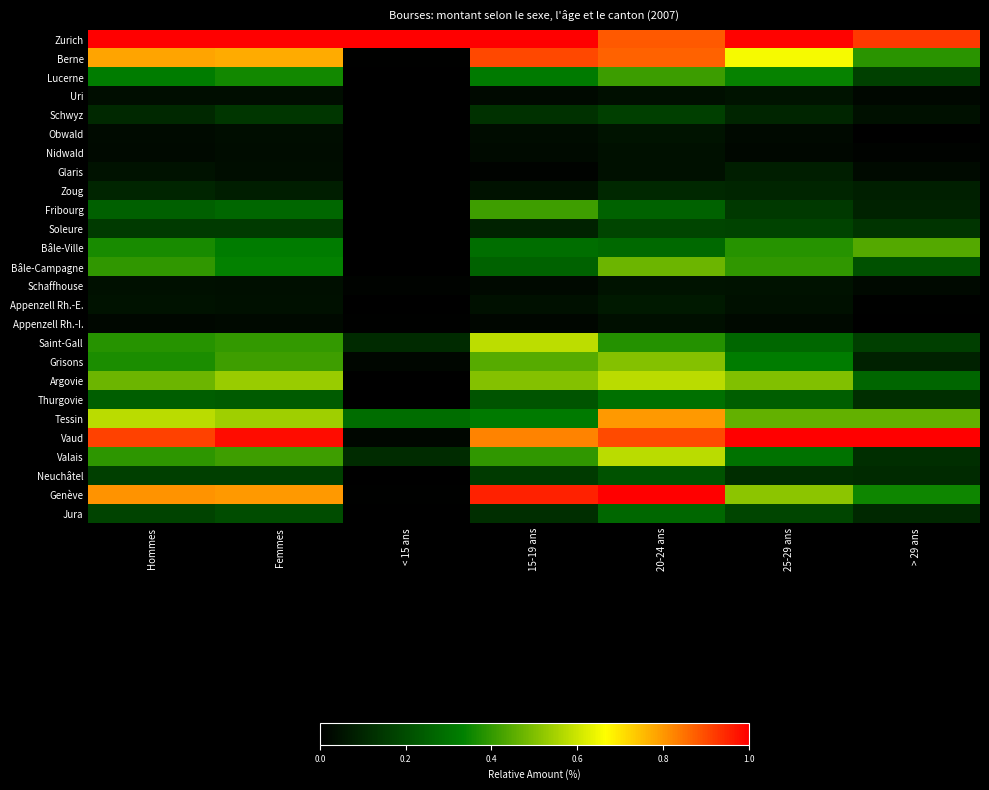

Which series has the largest total across all categories?

Zurich